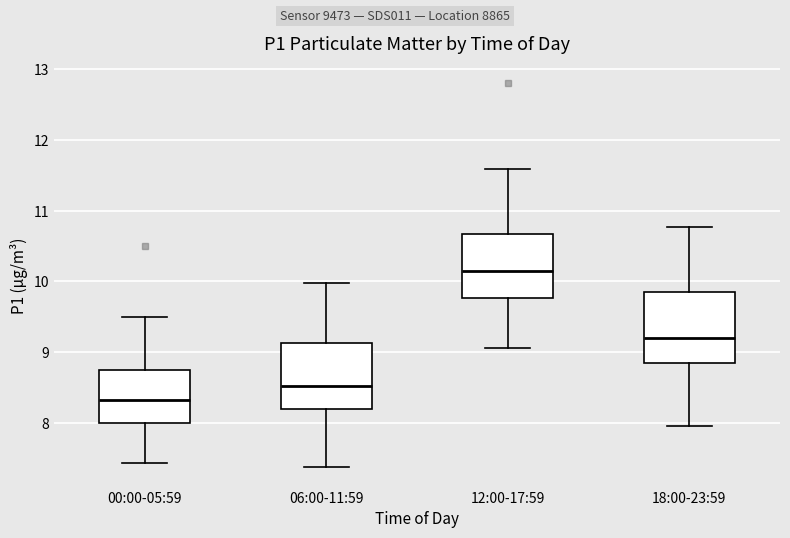

Which box's median line is the highest?

12:00-17:59